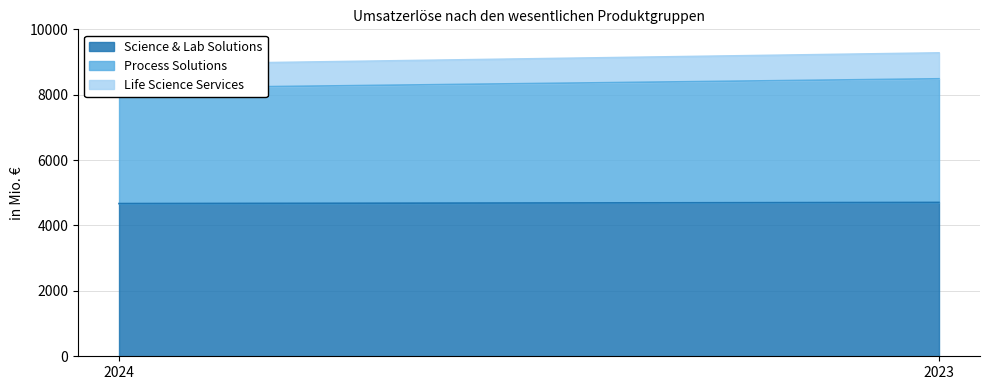

What is the sum of the Process Solutions values at 2024 and 2023?

7305